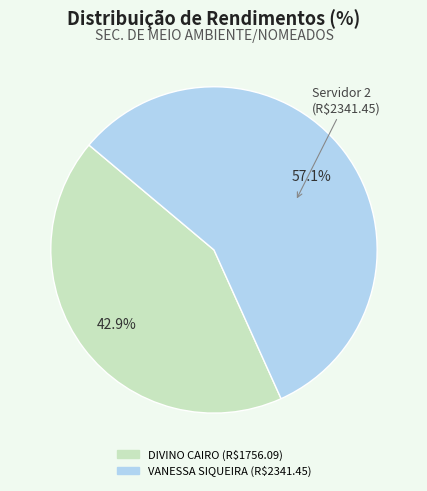

Is there a majority slice in this chart?

Yes